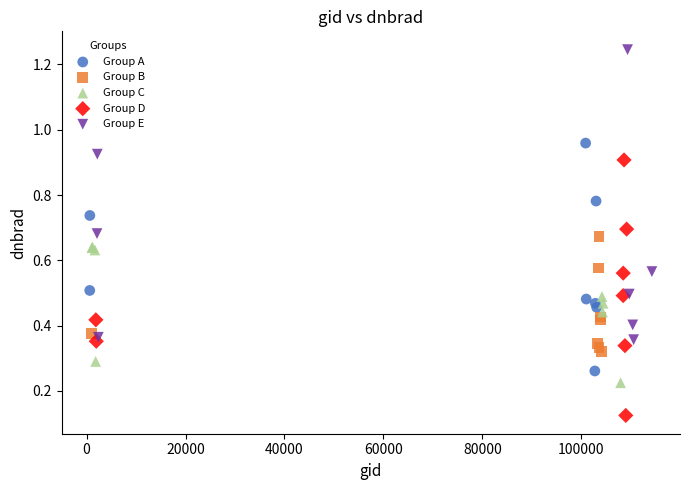

What are all the series names shown in the legend?

Group A, Group B, Group C, Group D, Group E